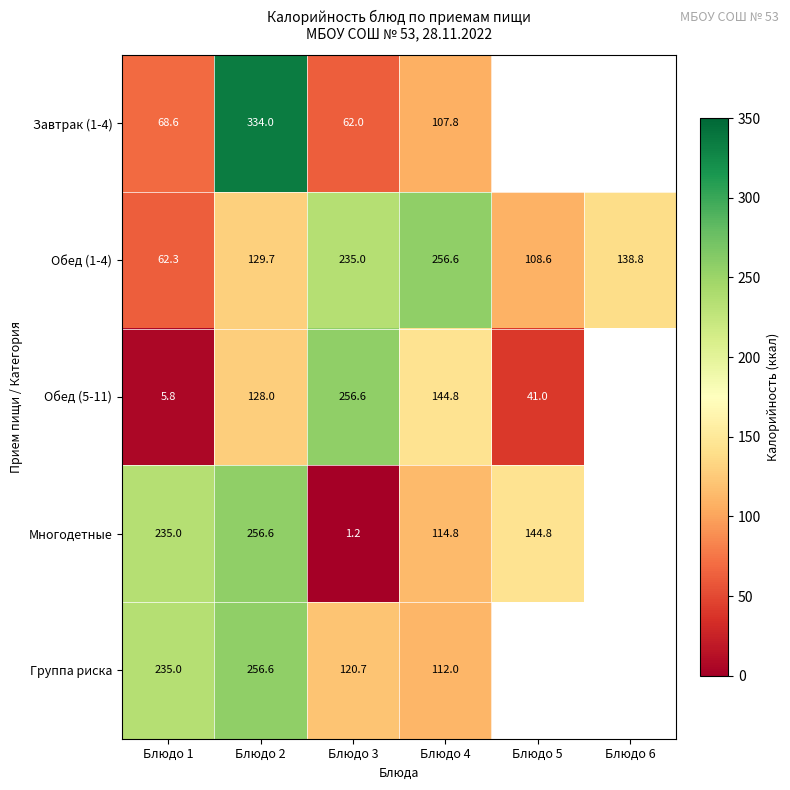

The Обед (1-4) series shows 436.7 at Блюдо 4. True or false?

False